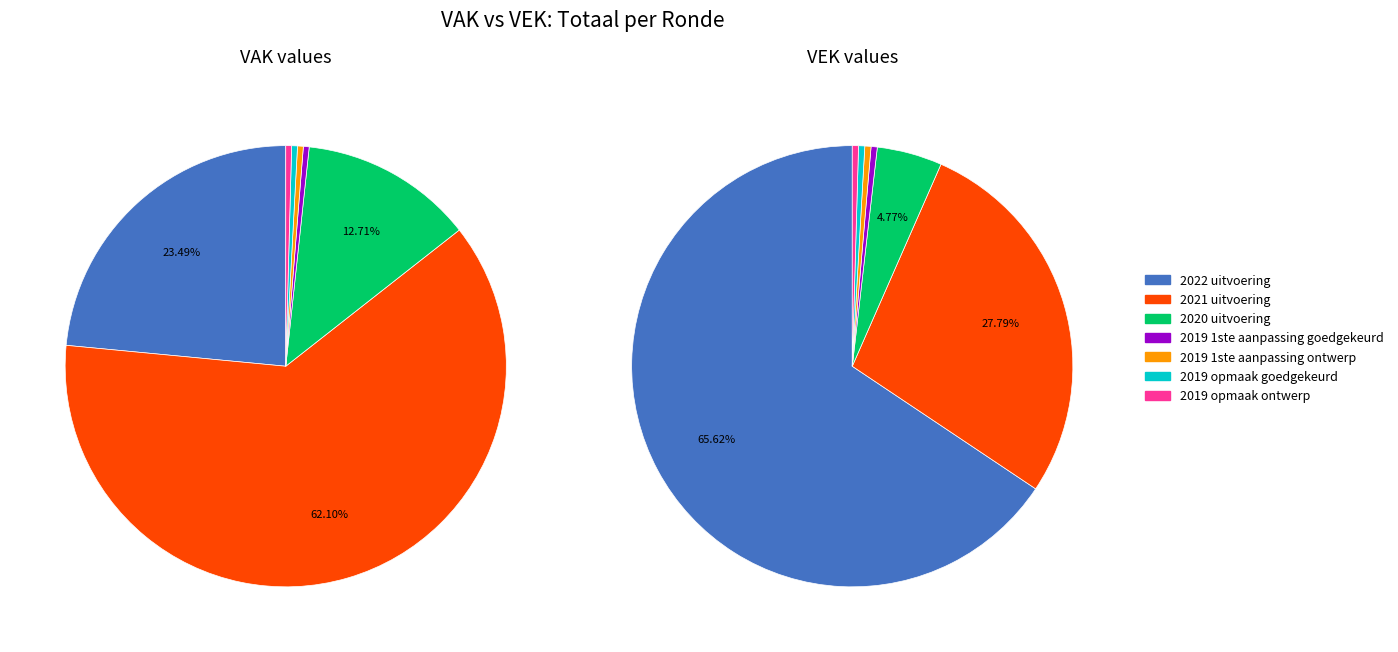

To the nearest percent, what is the average slice percentage?

14%